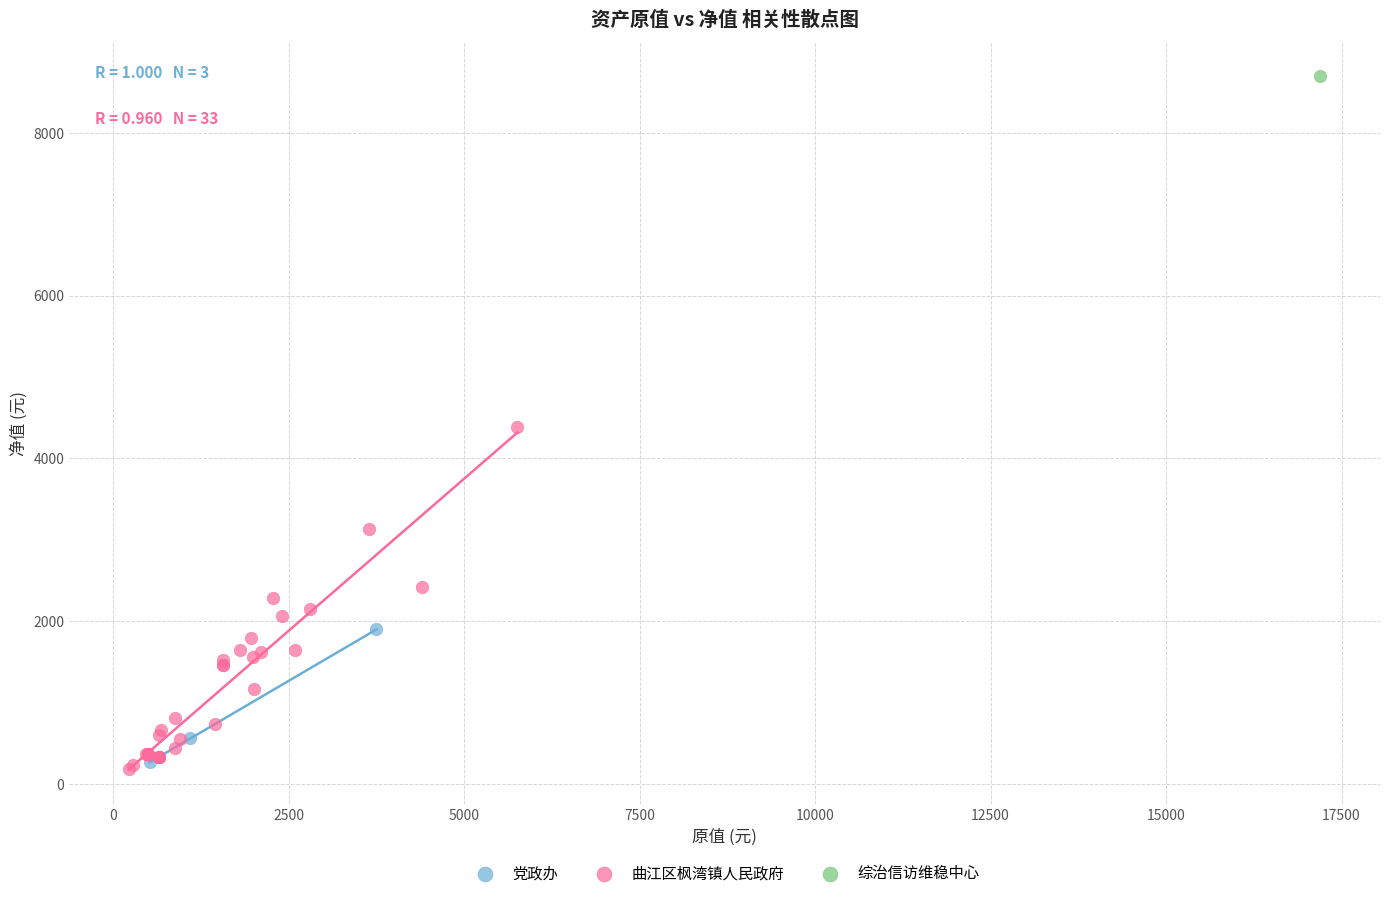

Which series reaches the minimum Y coordinate?

曲江区枫湾镇人民政府